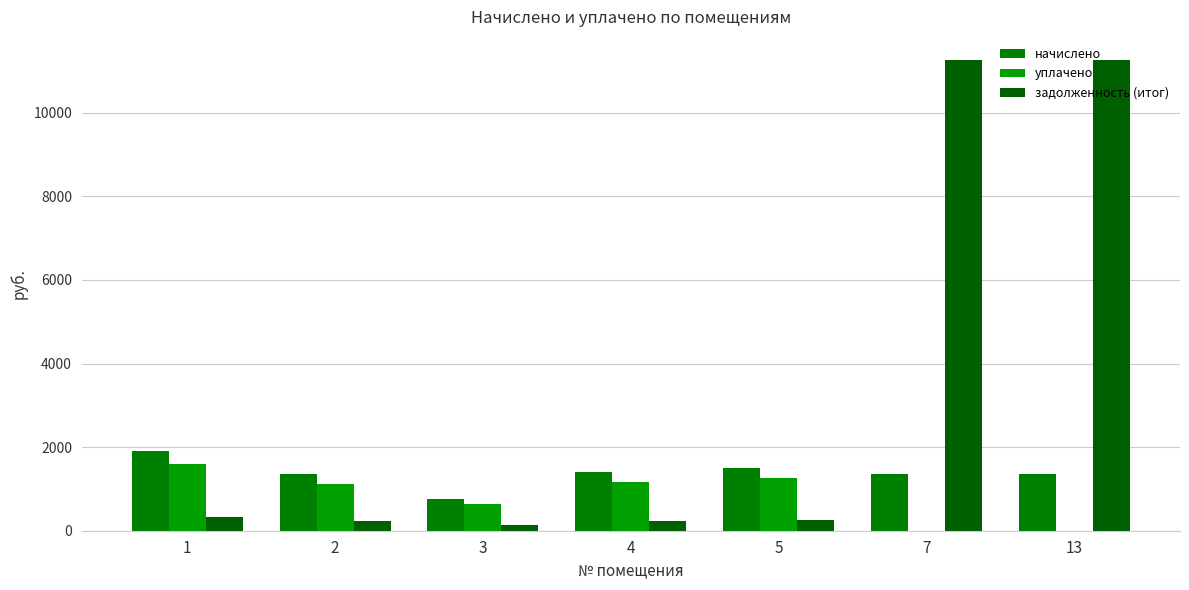

How many categories are shown in the chart?

7